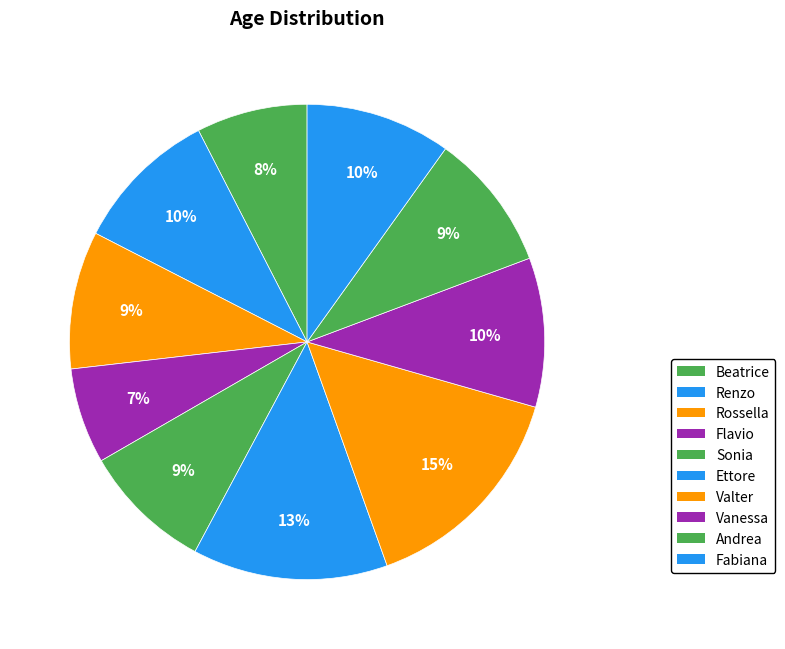

Rank the categories by value from lowest to highest.

Flavio, Beatrice, Sonia, Rossella, Andrea, Renzo, Fabiana, Vanessa, Ettore, Valter